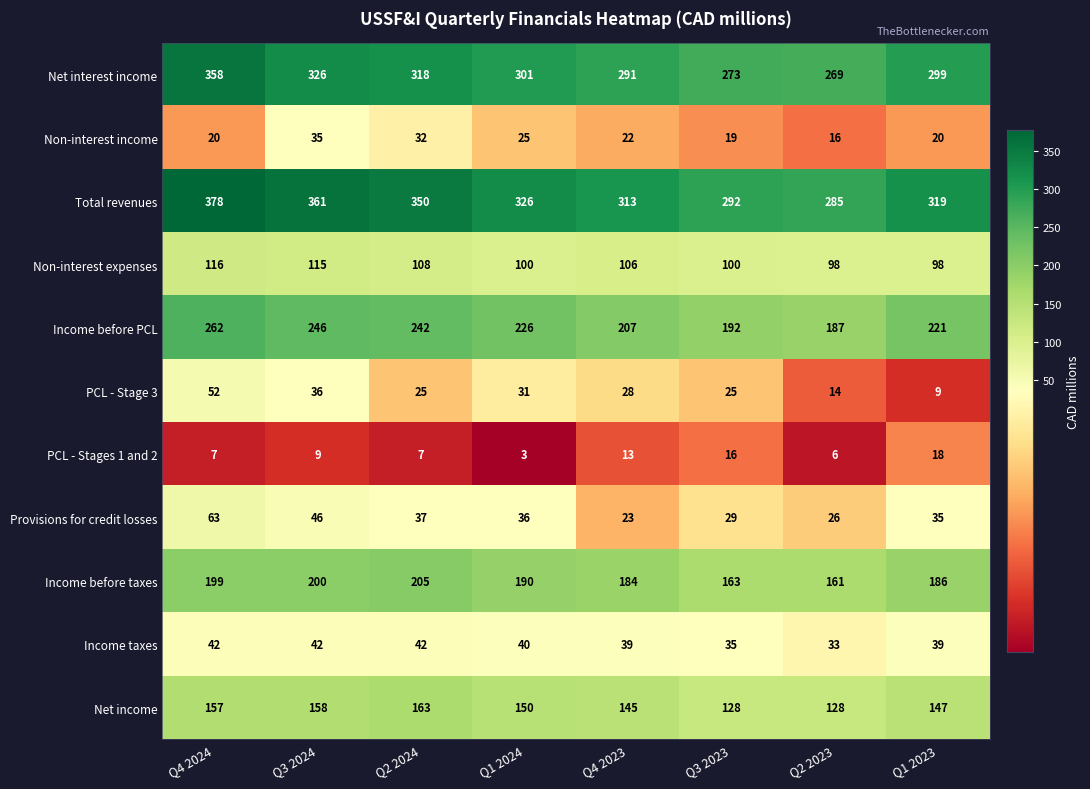

Which category has the highest value across all series?

Q4 2024